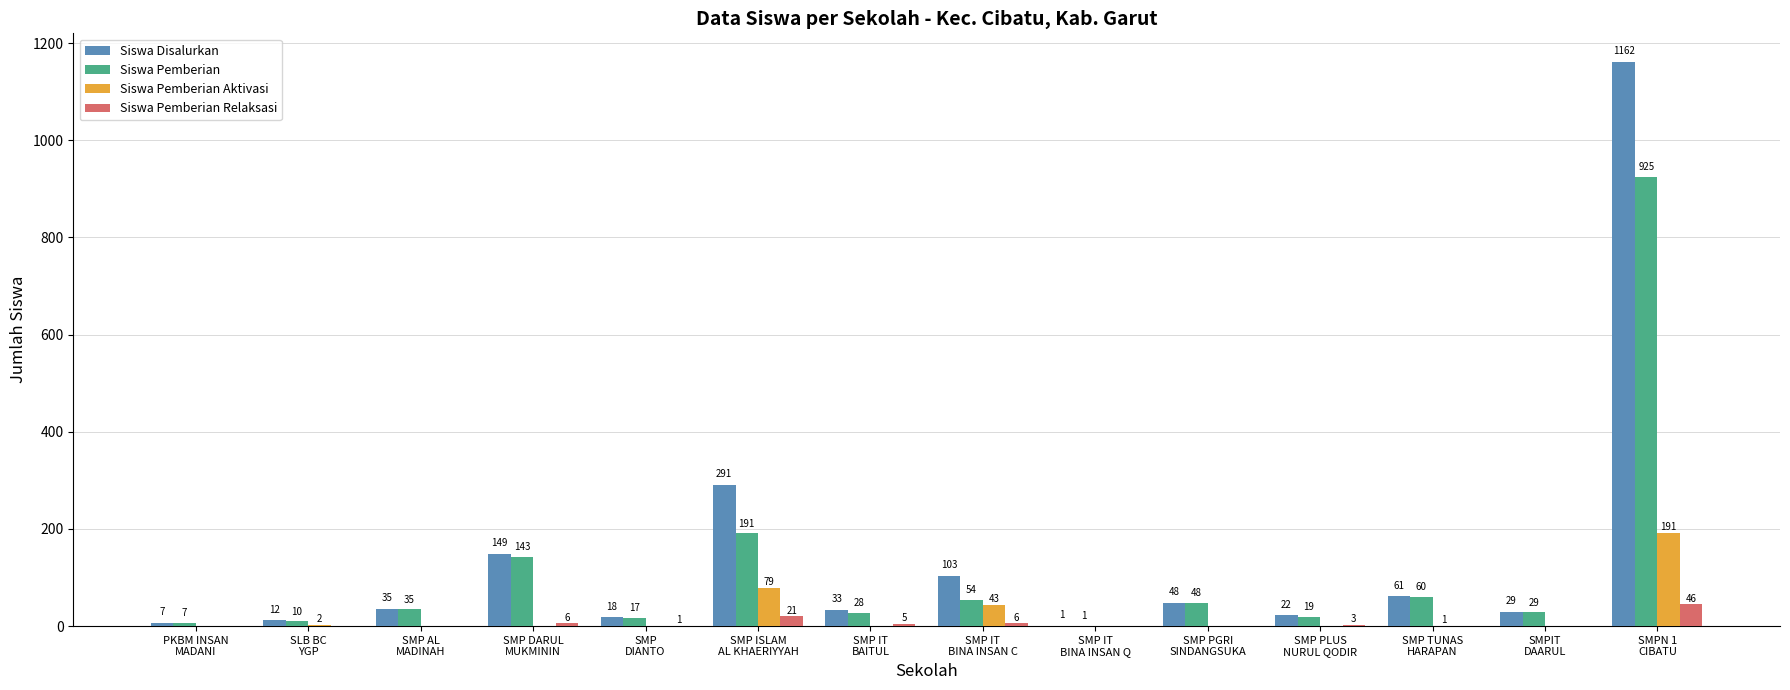

What is the total value across all series at PKBM INSAN
MADANI?

14